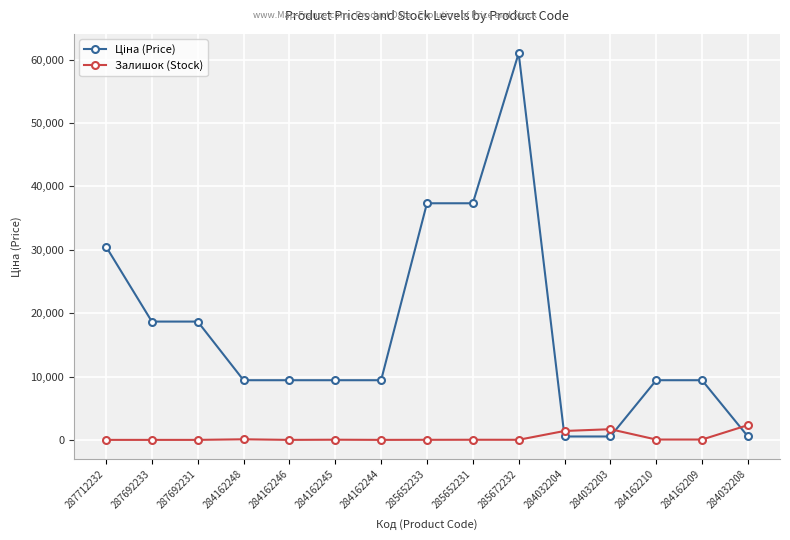

How many values in the Залишок (Stock) series are below 21?

7